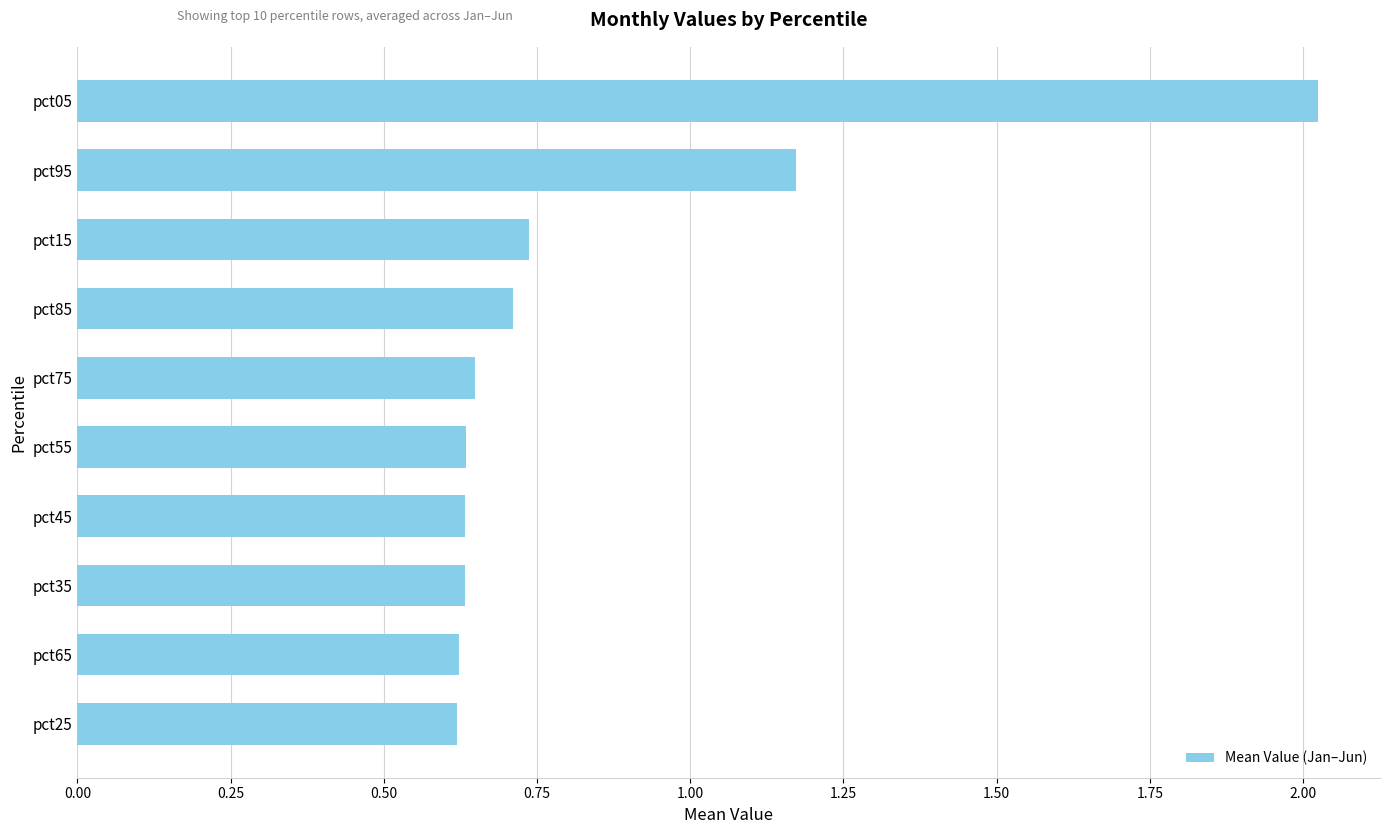

At which category does the chart reach its peak across all series?

pct05